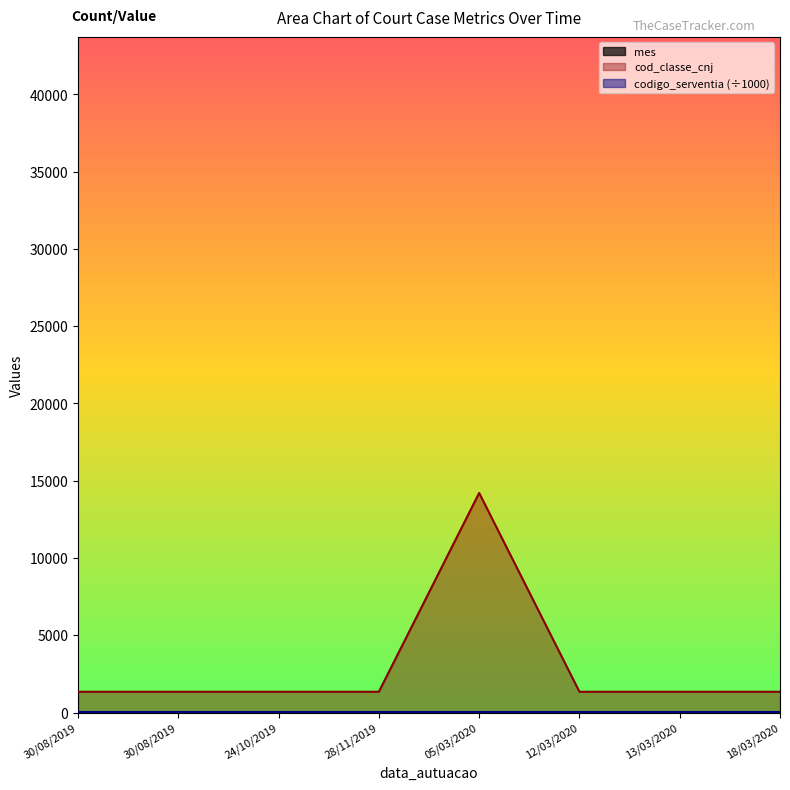

What is the sum of the cod_classe_cnj values at 05/03/2020 and 24/10/2019?

15552.0